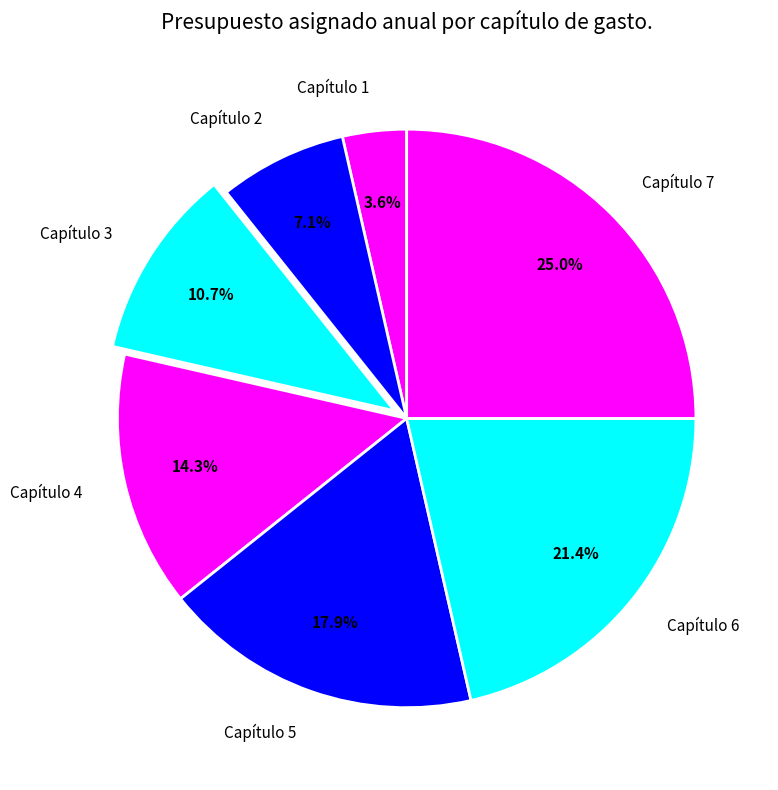

To the nearest percent, what percentage of the pie is Capítulo 2?

7%